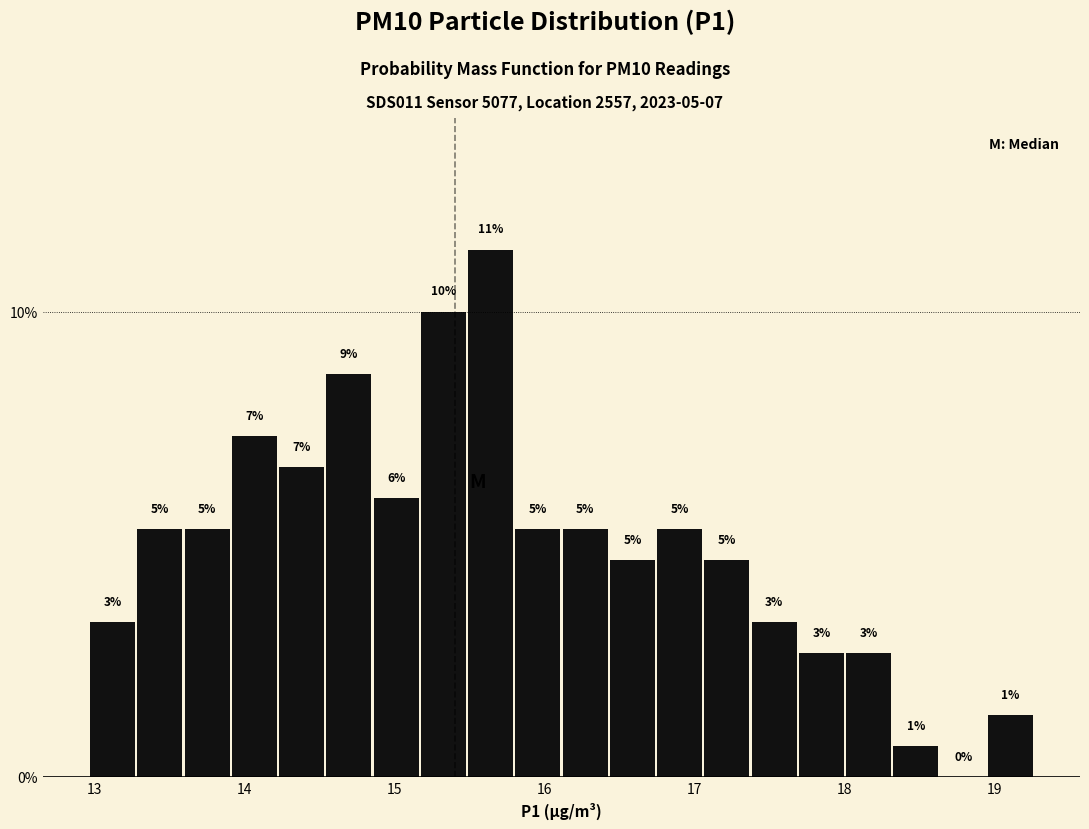

Read against the x-axis, roughly where is the centre of the tallest bar?

15.6